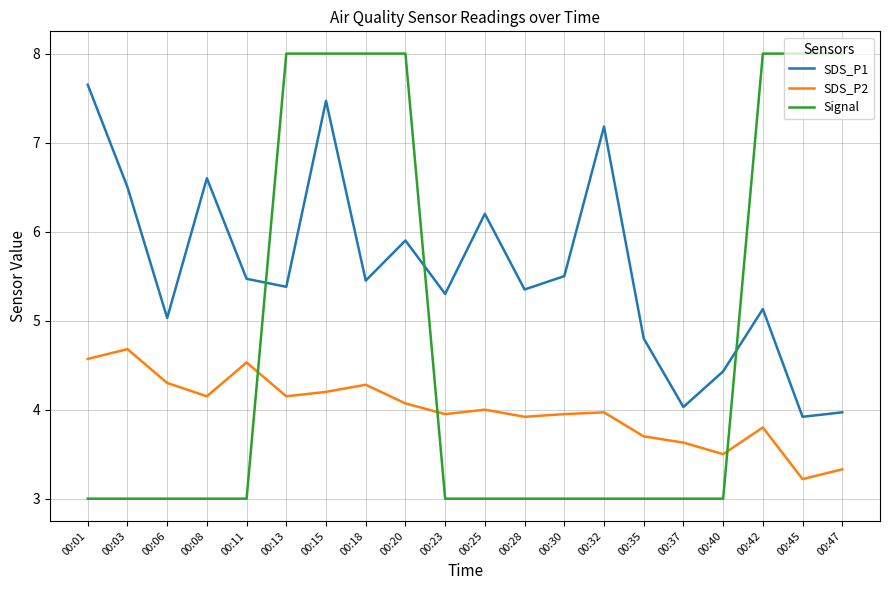

Where is SDS_P1 nearest to the value 5?

00:06